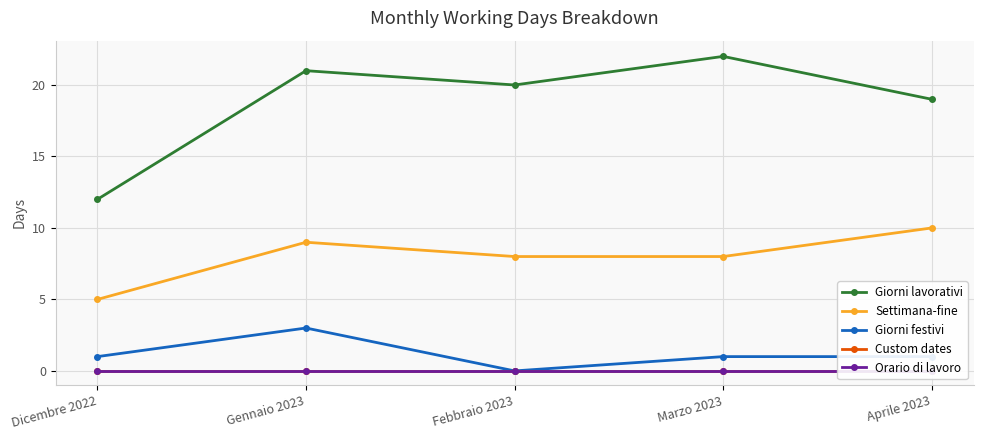

Which series has the widest spread of values?

Giorni lavorativi